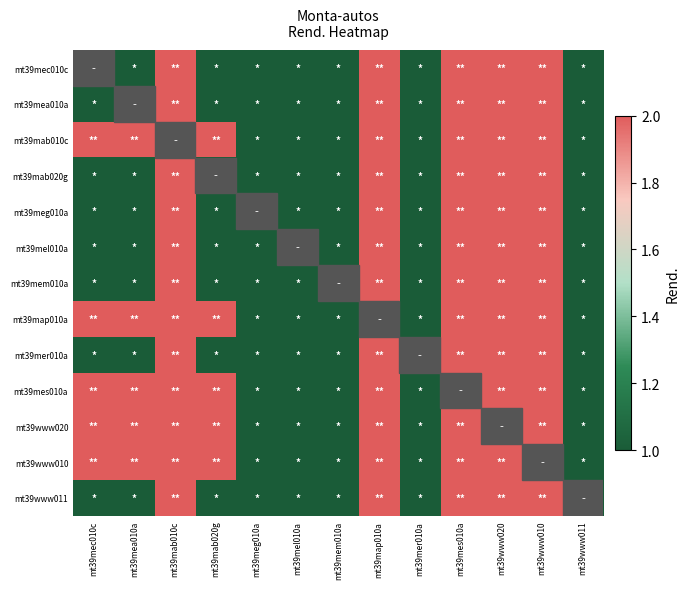

At which category does the chart reach its peak across all series?

mt39mab010c